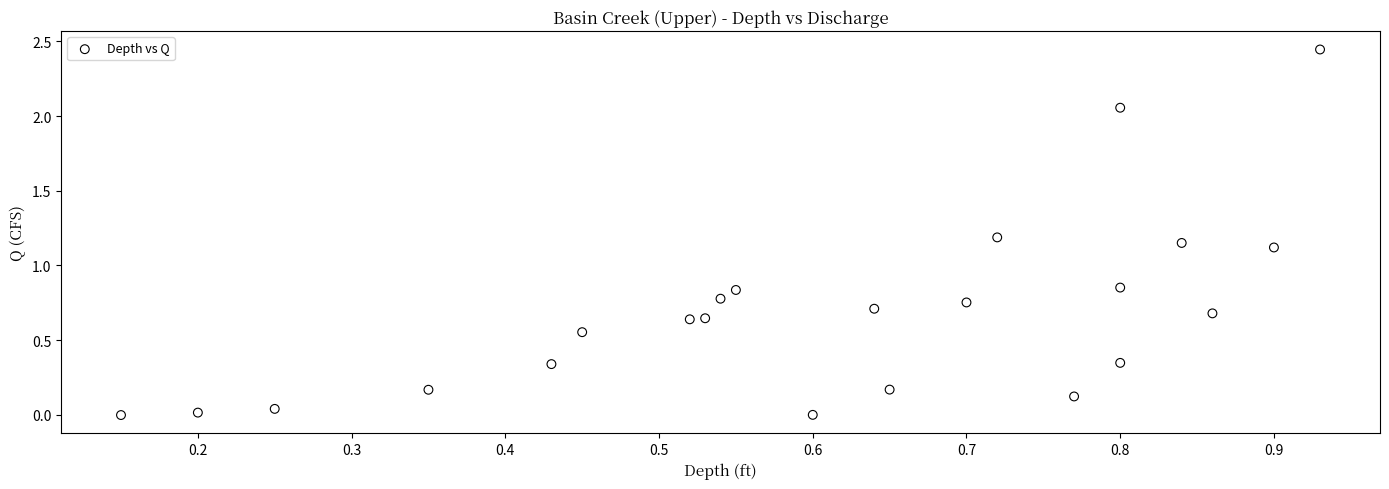

What Y value in the scatter plot is closest to 1?

1.1